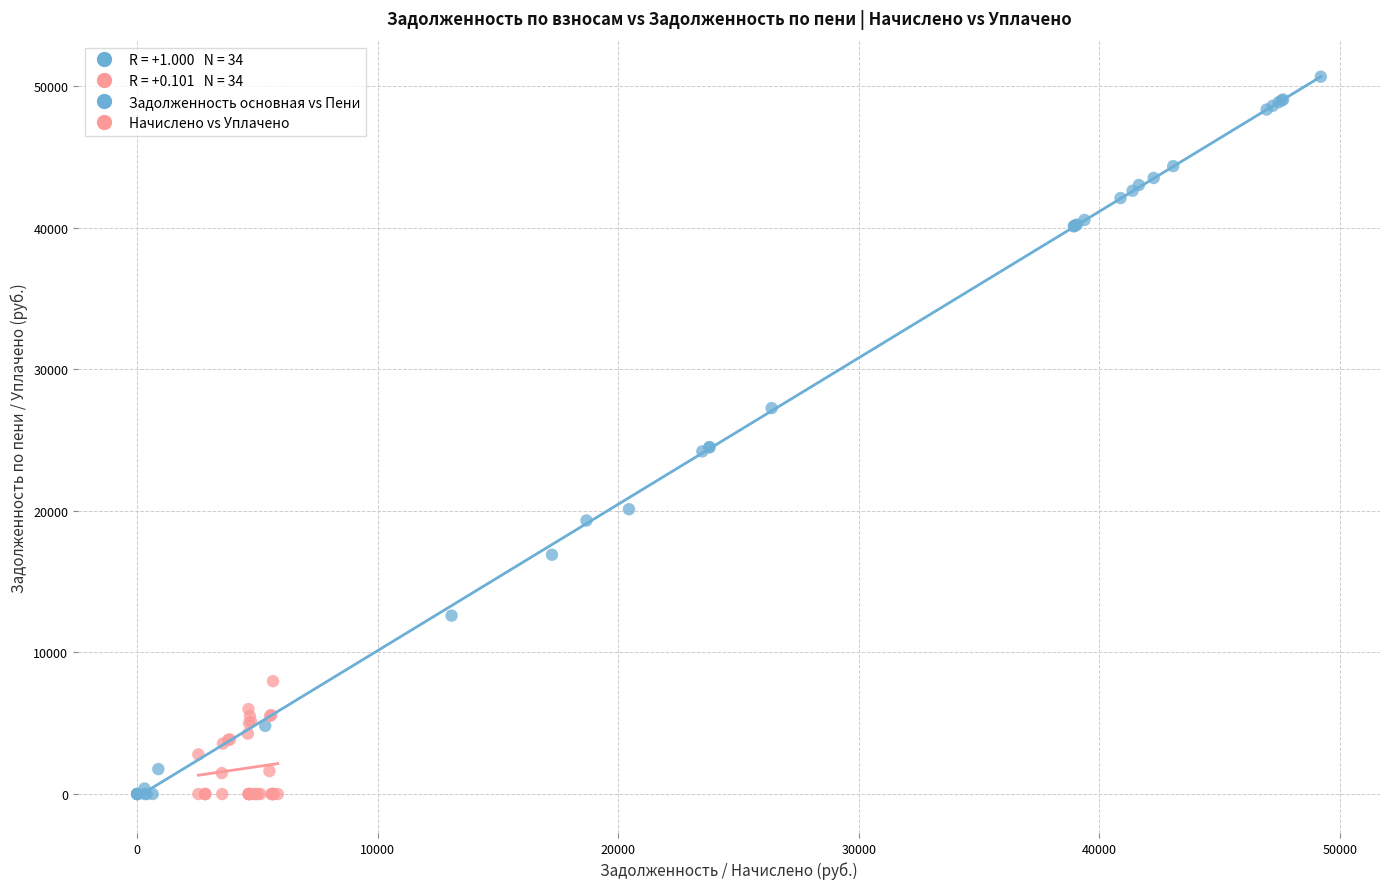

Which series has the largest Y range (max minus min)?

Задолженность основная vs Пени